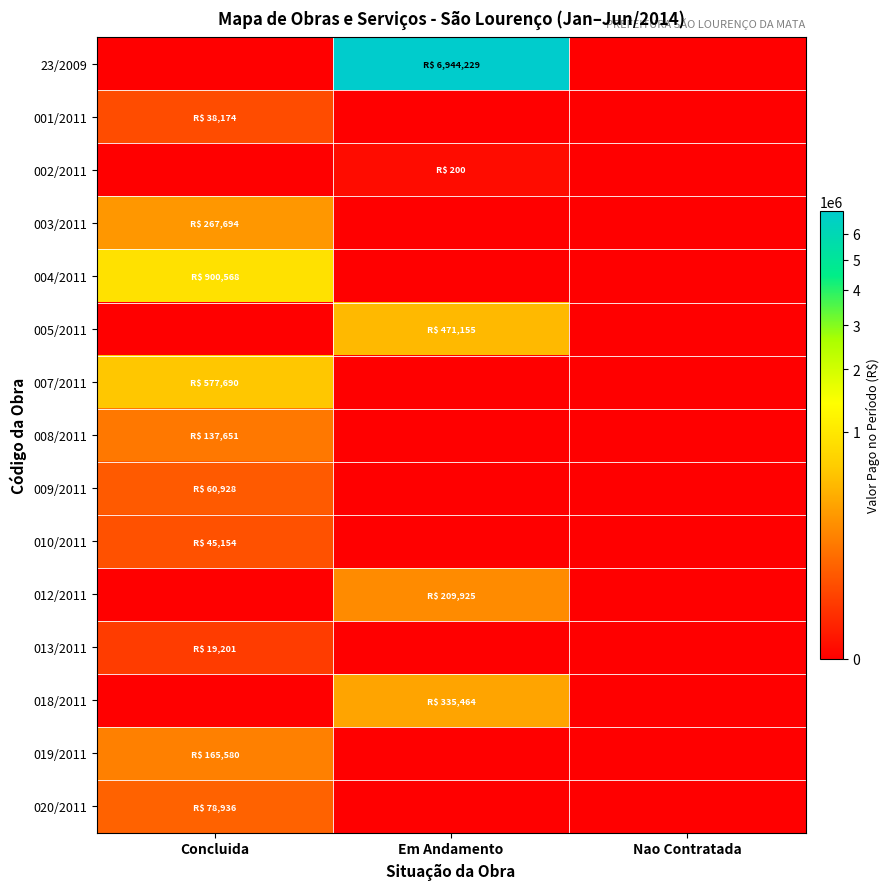

At which category does the chart reach its minimum across all series?

Concluida